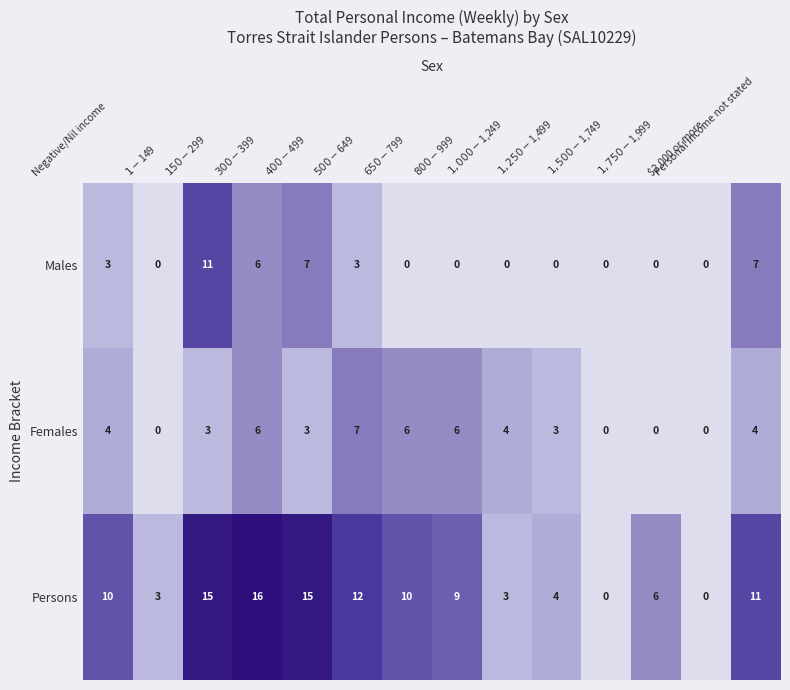

How many Females values are between 0 and 6?

13